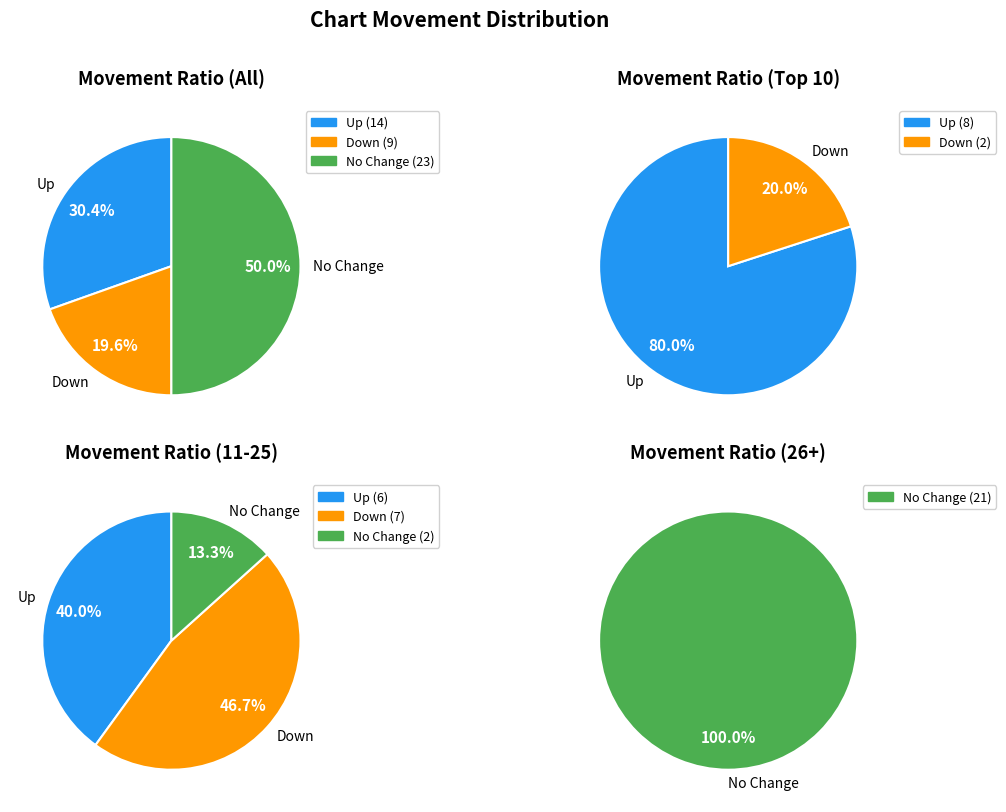

What percentage is the up slice, to the nearest percent?

30%